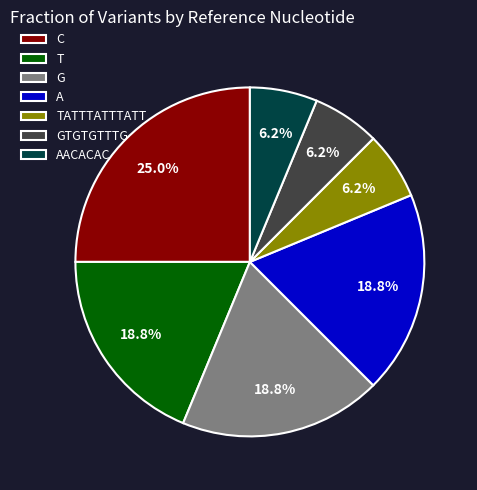

What is the largest slice in the pie chart?

C